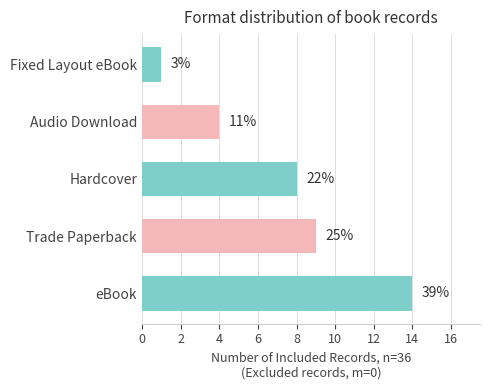

What is the difference between the maximum and minimum values?

13